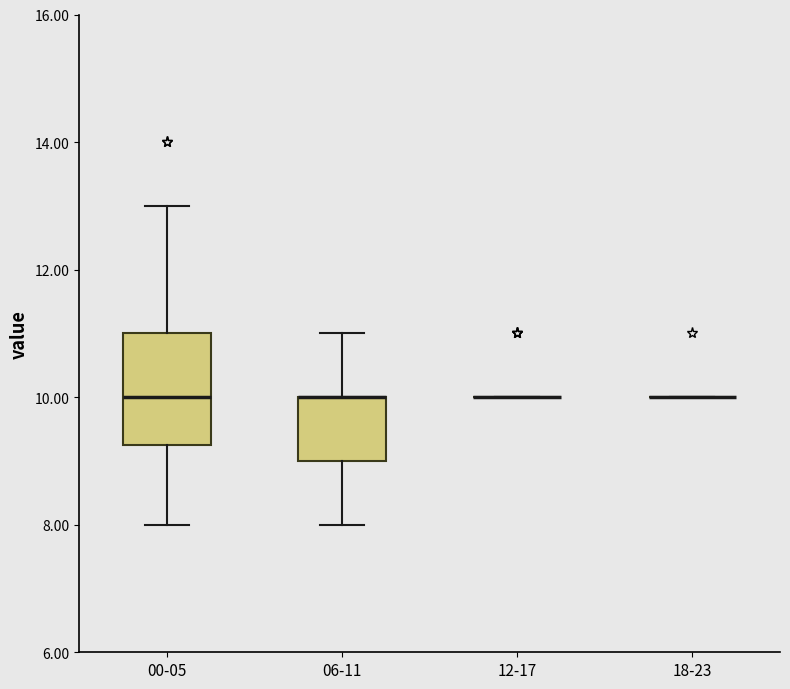

Which box is the tallest, from its lower edge to its upper edge?

00-05